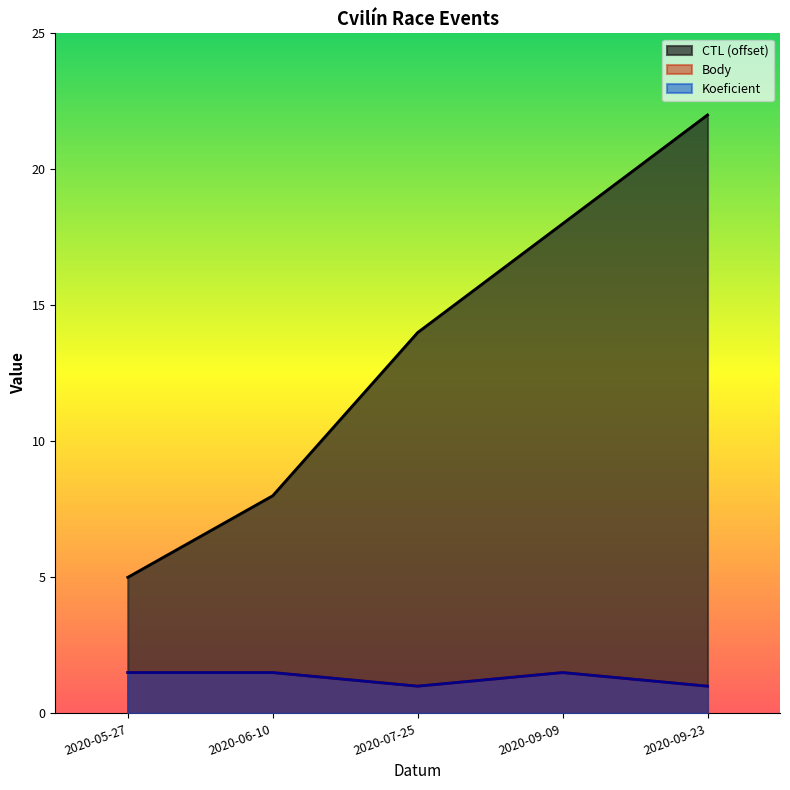

At which label does Koeficient reach its minimum?

2020-07-25